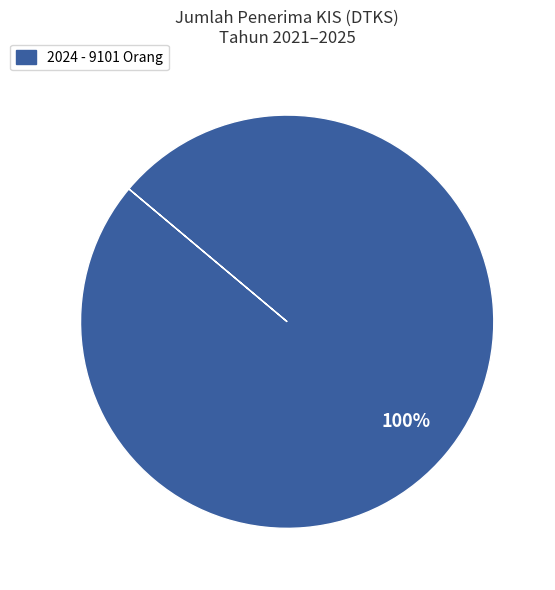

How many segments does this pie chart have?

1